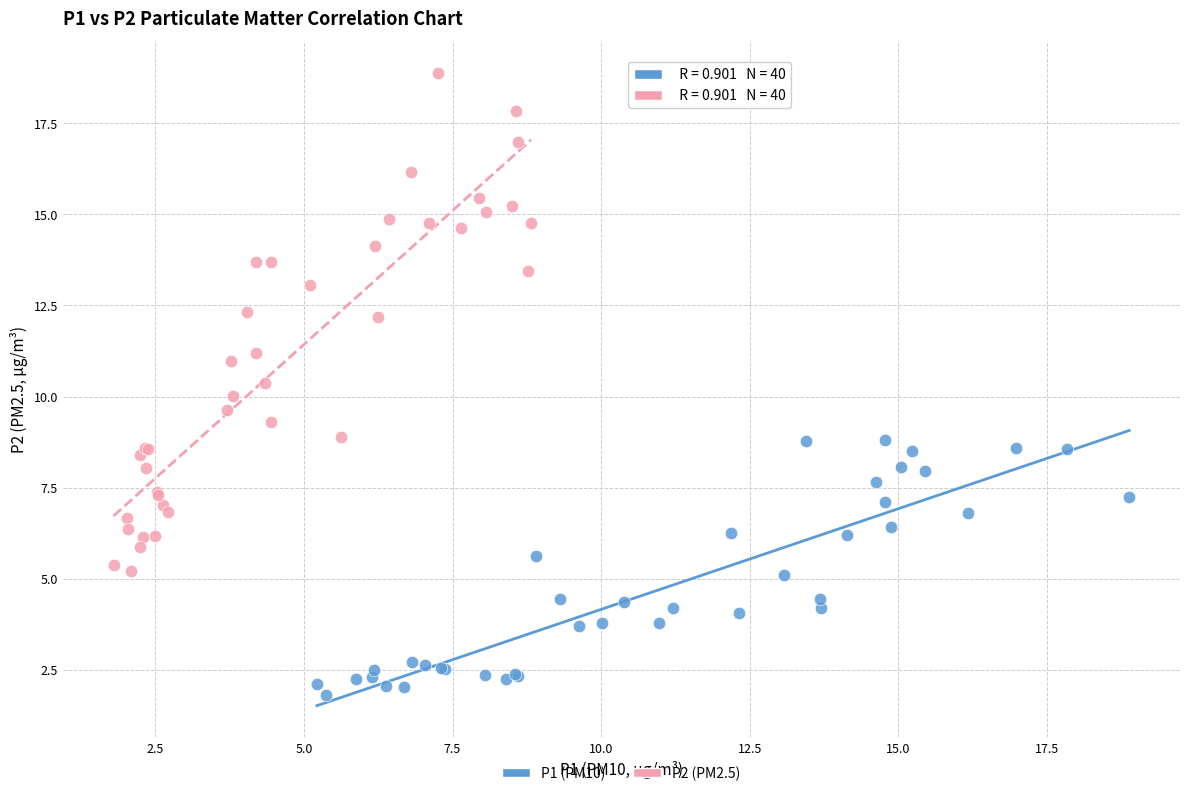

What are all the series names shown in the legend?

P1 (PM10), P2 (PM2.5)